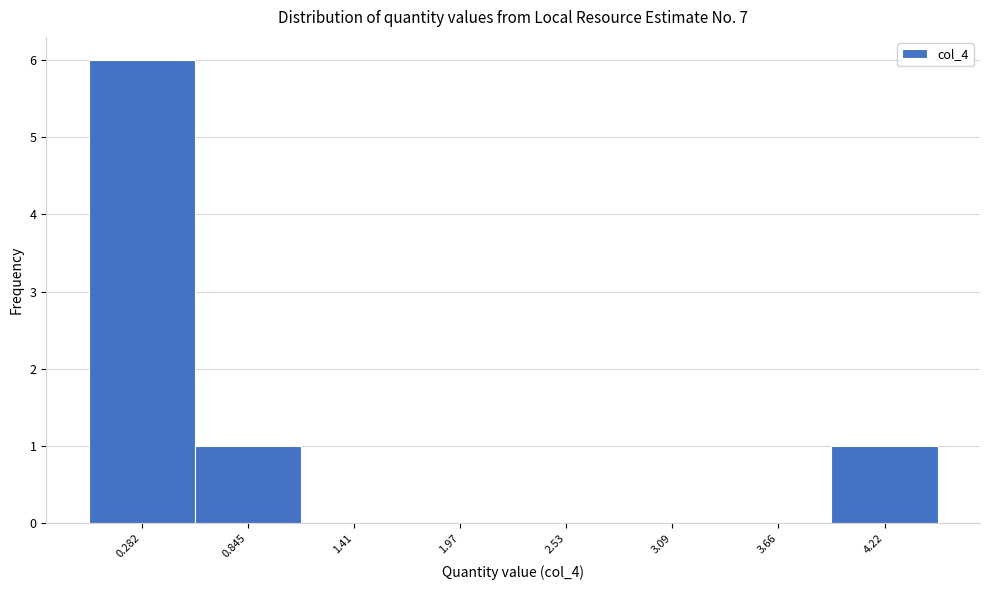

Reading left to right, list every bar in this chart as the range it spans on the x-axis followed by its height. Neither the bar edges nor the heights are printed on the chart, so give them approximately, as read against the axes.

0.0 to 0.6: 6
0.6 to 1.1: 1
1.1 to 1.7: 0
1.7 to 2.3: 0
2.3 to 2.8: 0
2.8 to 3.4: 0
3.4 to 3.9: 0
3.9 to 4.5: 1